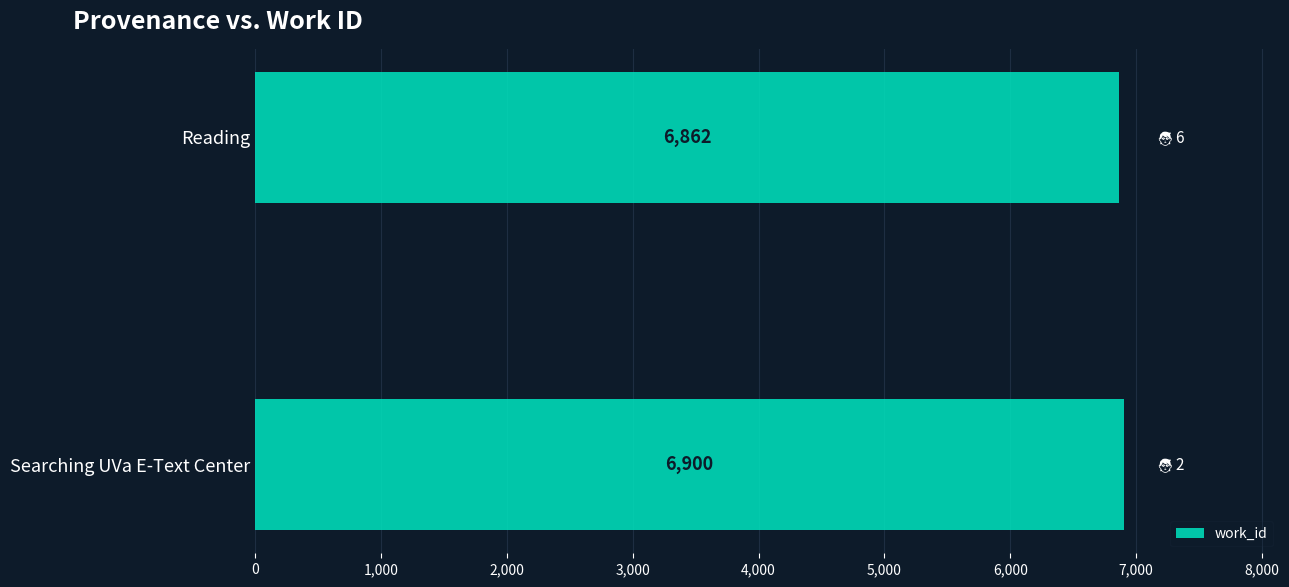

Rank the categories by value from lowest to highest.

Reading, Searching UVa E-Text Center